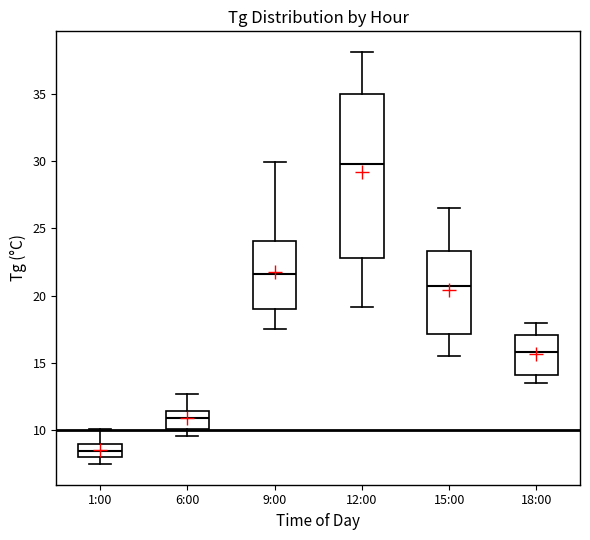

Reading left to right, read every box against the y-axis: the position of its median line, the range the box covers, and the ends of its whiskers. The values are not printed on the chart, so give them approximately, as read against the axis.

1:00: median 8.5, box 8.0 to 9.0, whiskers 7.5 to 10.0
6:00: median 11.0, box 10.0 to 11.5, whiskers 9.5 to 12.5
9:00: median 21.5, box 19.0 to 24.0, whiskers 17.5 to 30.0
12:00: median 30.0, box 23.0 to 35.0, whiskers 19.0 to 38.0
15:00: median 21.0, box 17.0 to 23.5, whiskers 15.5 to 26.5
18:00: median 16.0, box 14.0 to 17.0, whiskers 13.5 to 18.0